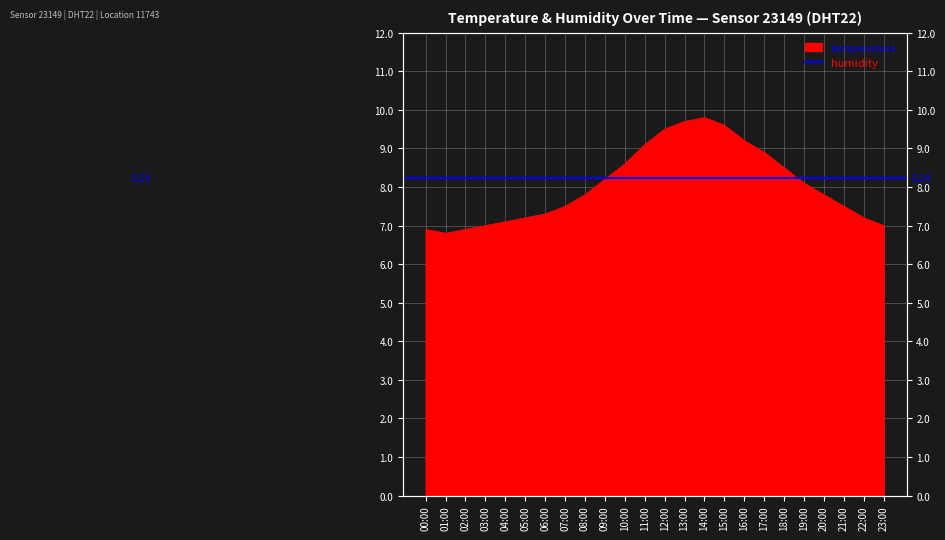

How many lines are shown in the chart?

1